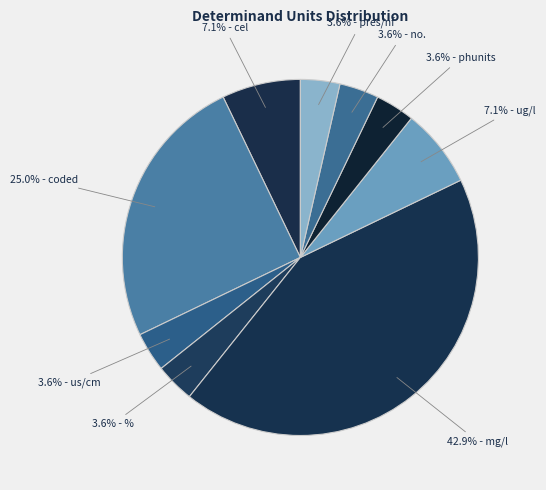

To the nearest percent, what is the difference between the largest and smallest slice percentages?

39%